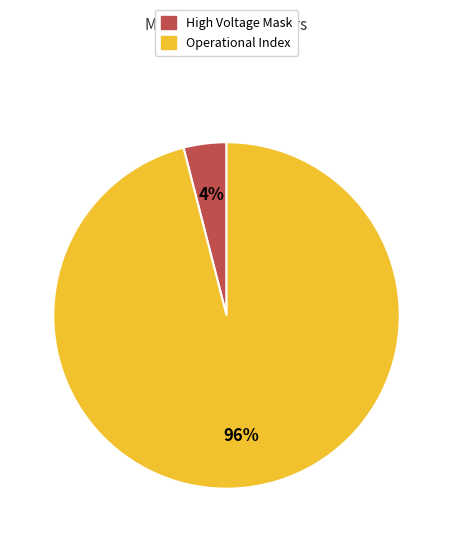

Does any single category account for the majority?

Yes